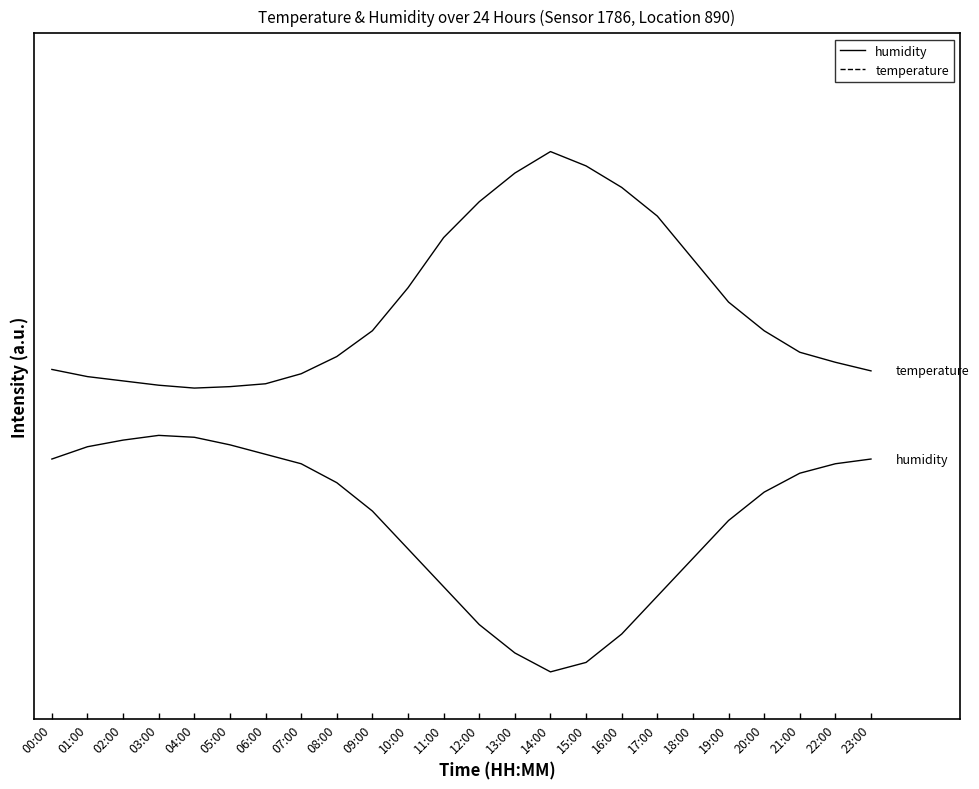

List the series in order of their overall mean, highest first.

temperature, humidity